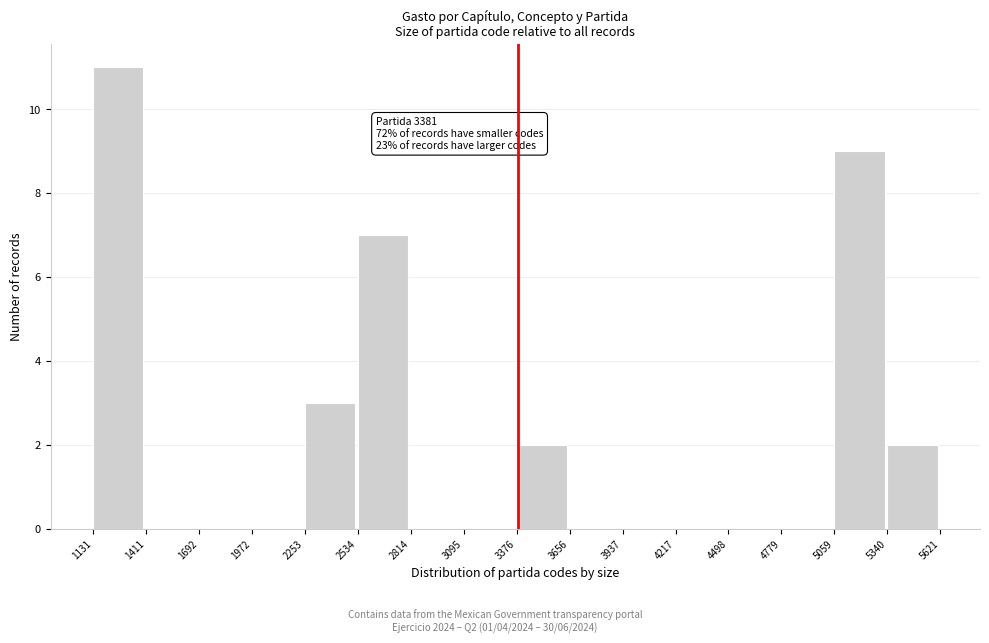

Which range on the x-axis has the tallest bar?

1131 to 1411